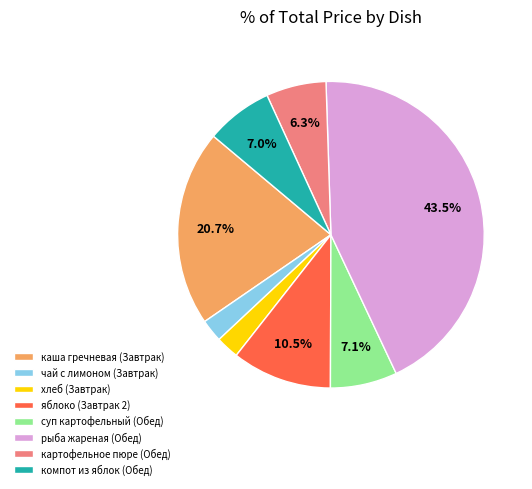

What is the largest slice in the pie chart?

рыба жареная (Обед)